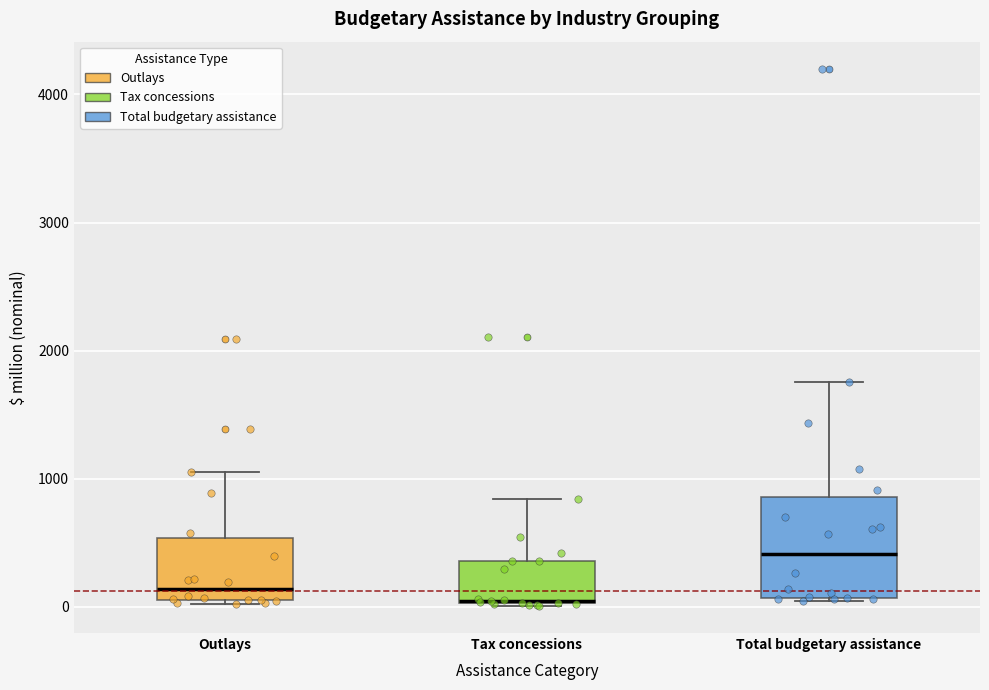

Reading left to right, transcribe this box plot: for each box, give where its median line is, the range the box spans, and where its two whiskers end, as read against the y-axis. The values are not printed on the chart, so give them approximately, as read against the axis.

Outlays: median 100 (just above the box's lower edge), box 100 to 500, whiskers 0 to 1100
Tax concessions: median 100, box 0 to 400, whiskers 0 to 800
Total budgetary assistance: median 400, box 100 to 900, whiskers 0 to 1800